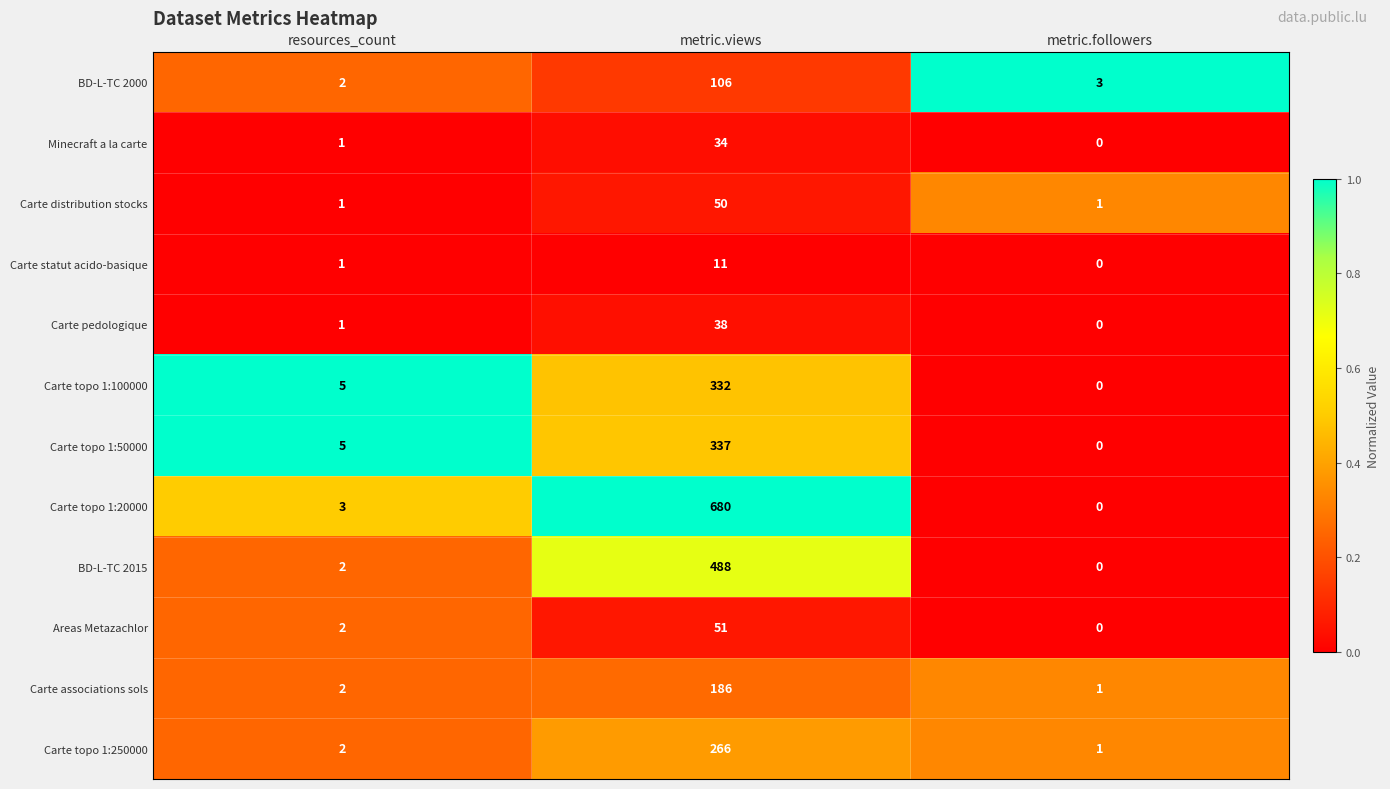

What is the sum of all Carte topo 1:50000 values?

342